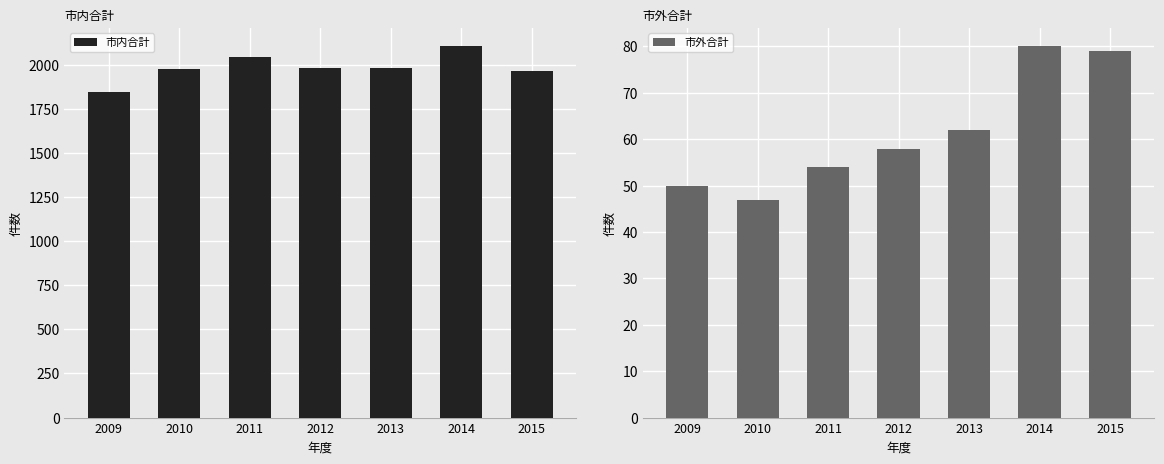

Rank the series by their maximum value, from lowest to highest.

市外合計, 市内合計